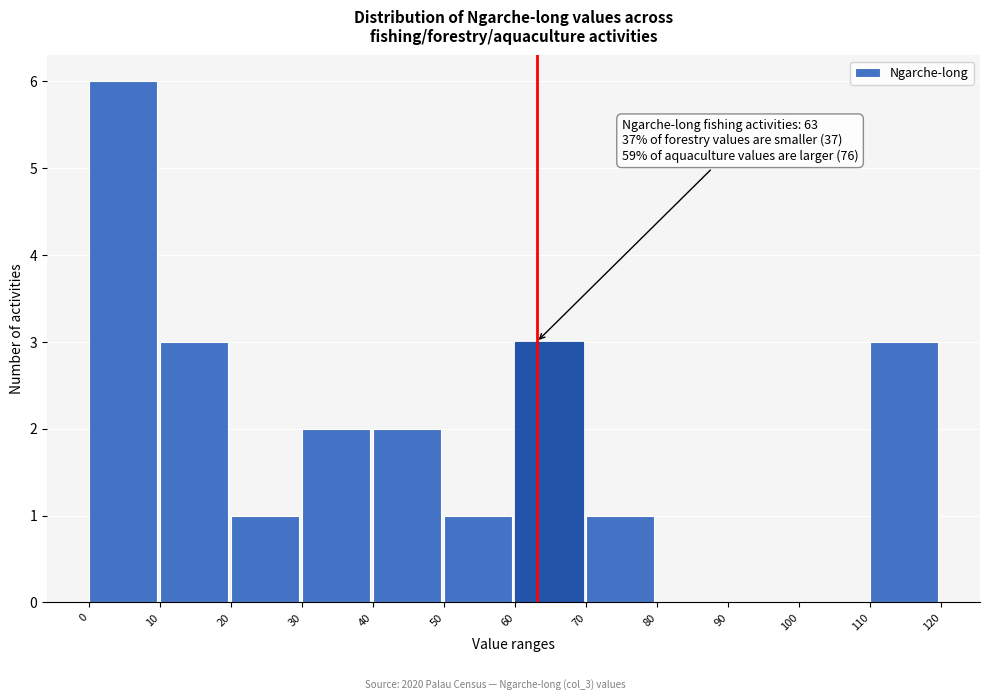

Which range on the x-axis has the tallest bar?

0 to 10